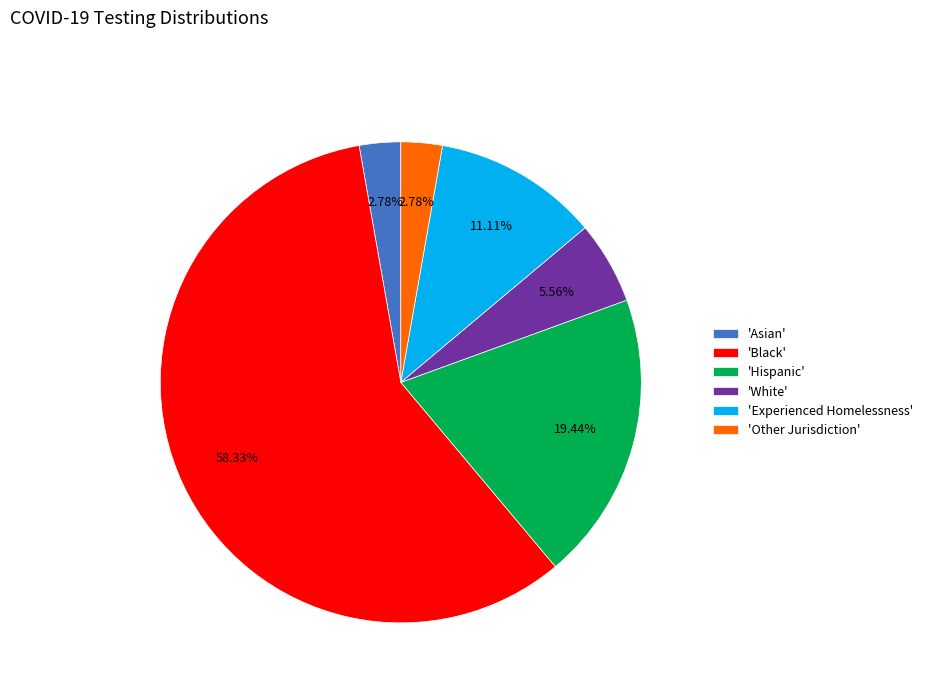

Which slice represents more than half of the pie?

'Black'